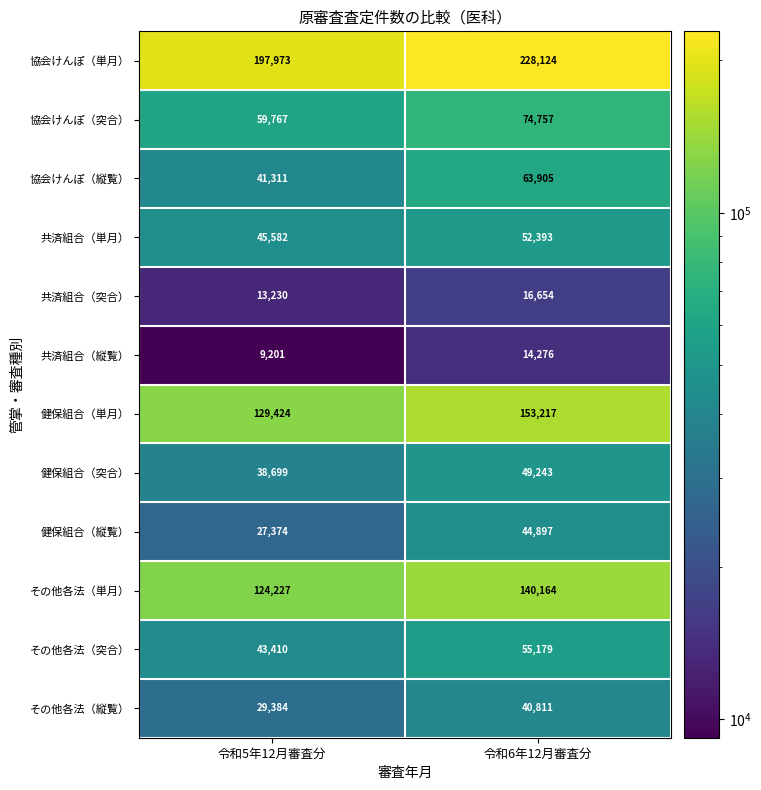

Which label corresponds to the largest value in the chart?

令和6年12月審査分